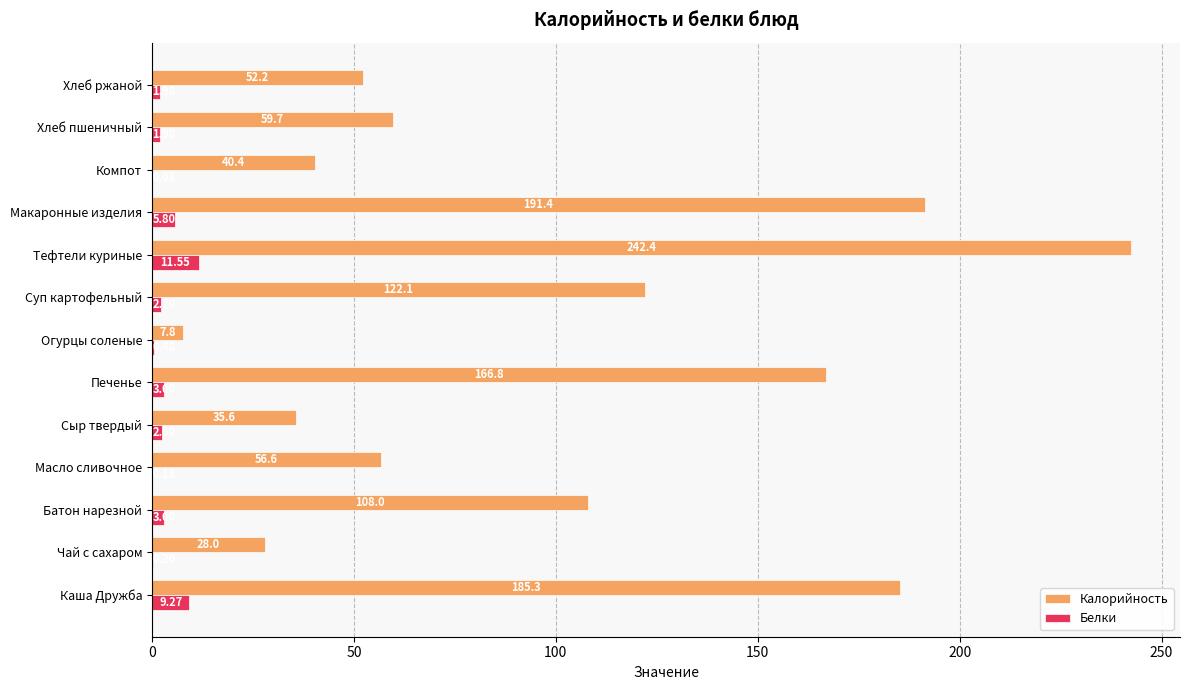

Is the value of Калорийность at Масло сливочное greater than the value of Белки at Хлеб ржаной?

Yes